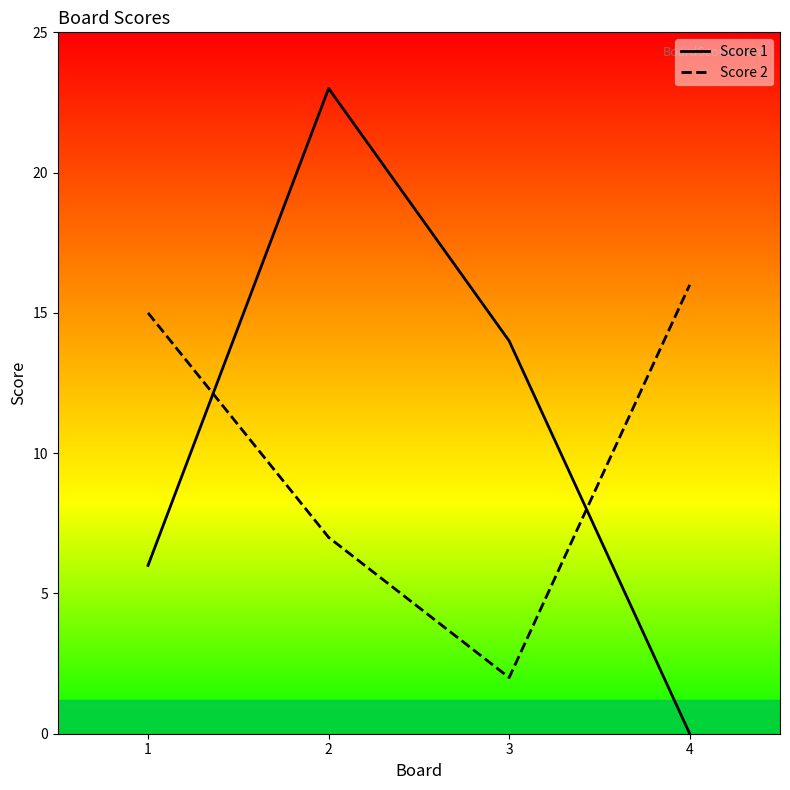

How many positive values does the Score 1 series have?

3